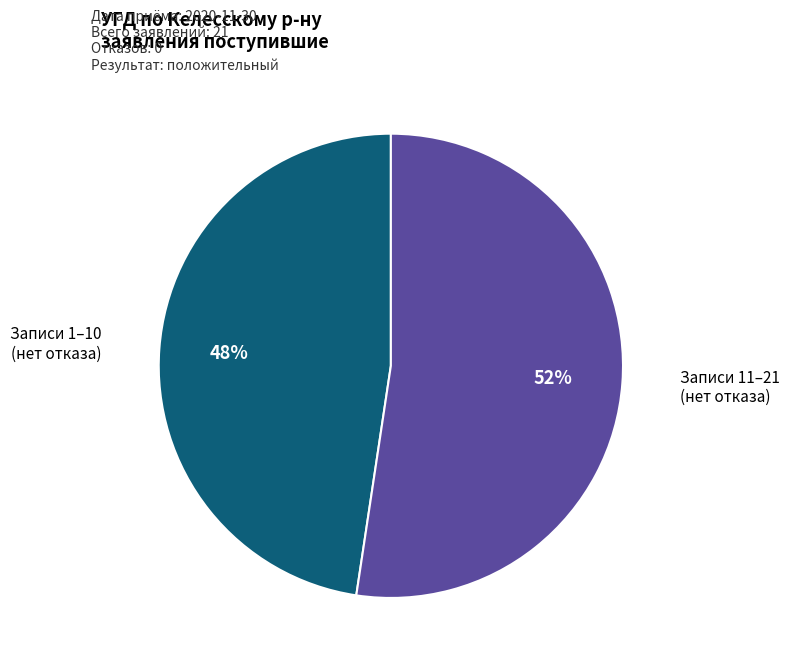

Is there a majority slice in this chart?

Yes